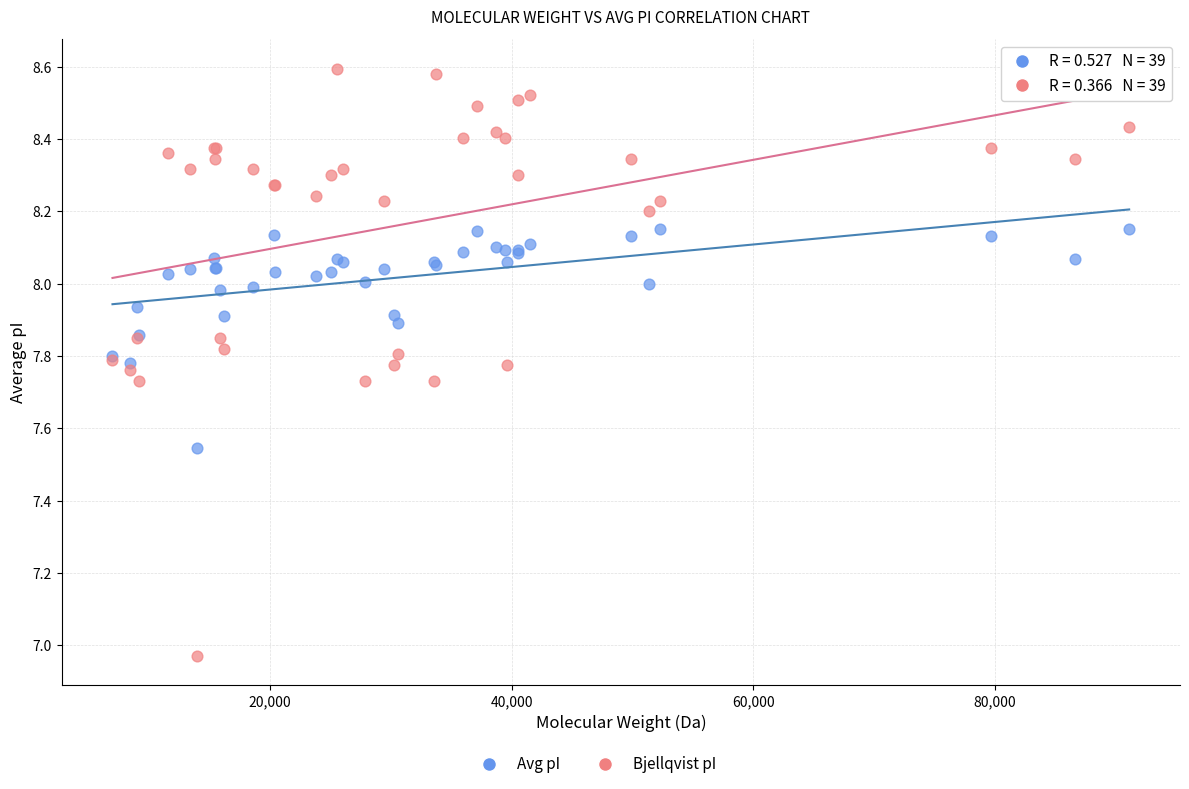

Which series has the largest Y range (max minus min)?

Bjellqvist pI